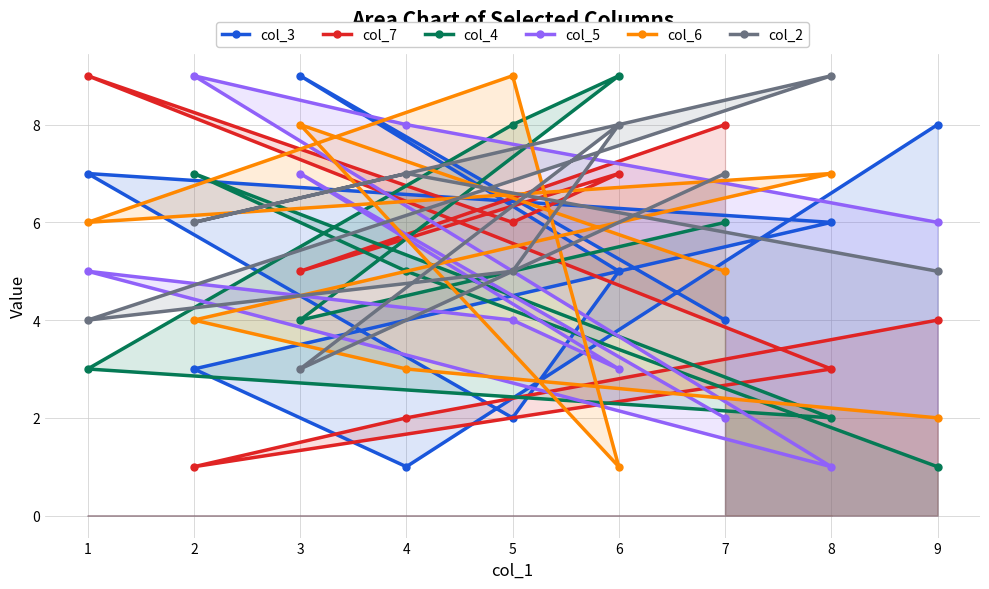

Rank the series at 9 from highest to lowest value.

col_3, col_5, col_2, col_7, col_6, col_4